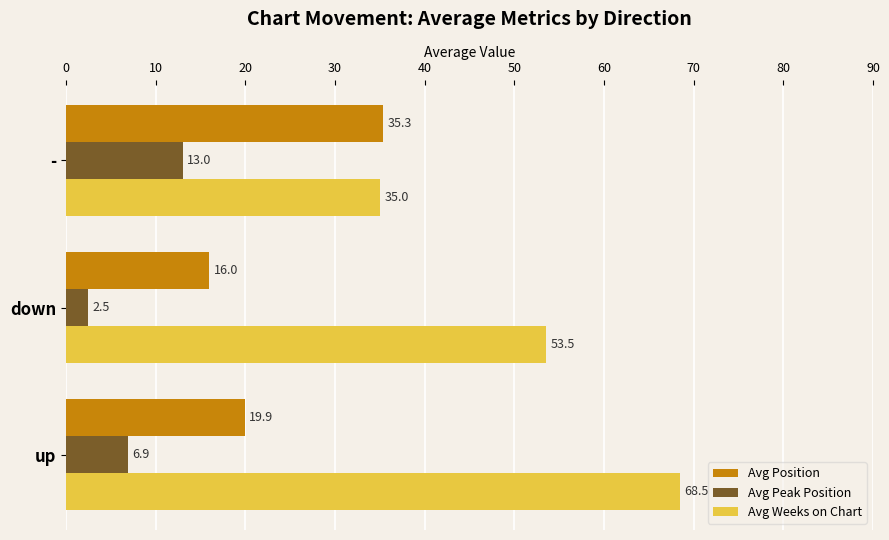

Rank the series by their maximum value, from highest to lowest.

Avg Weeks on Chart, Avg Position, Avg Peak Position